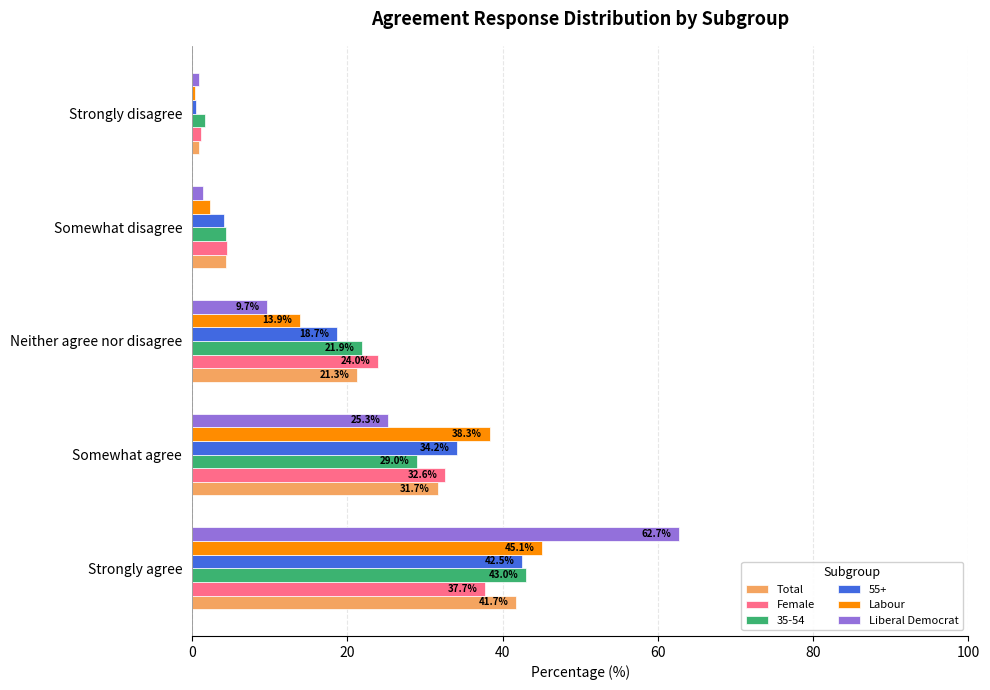

What are all the series names shown in the legend?

Total, Female, 35-54, 55+, Labour, Liberal Democrat